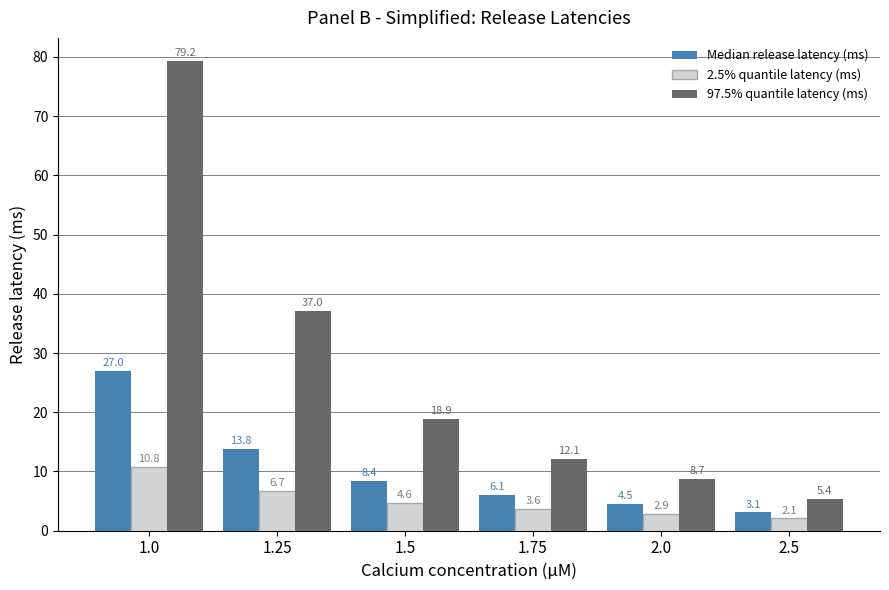

What are all the series names shown in the legend?

Median release latency (ms), 2.5% quantile latency (ms), 97.5% quantile latency (ms)